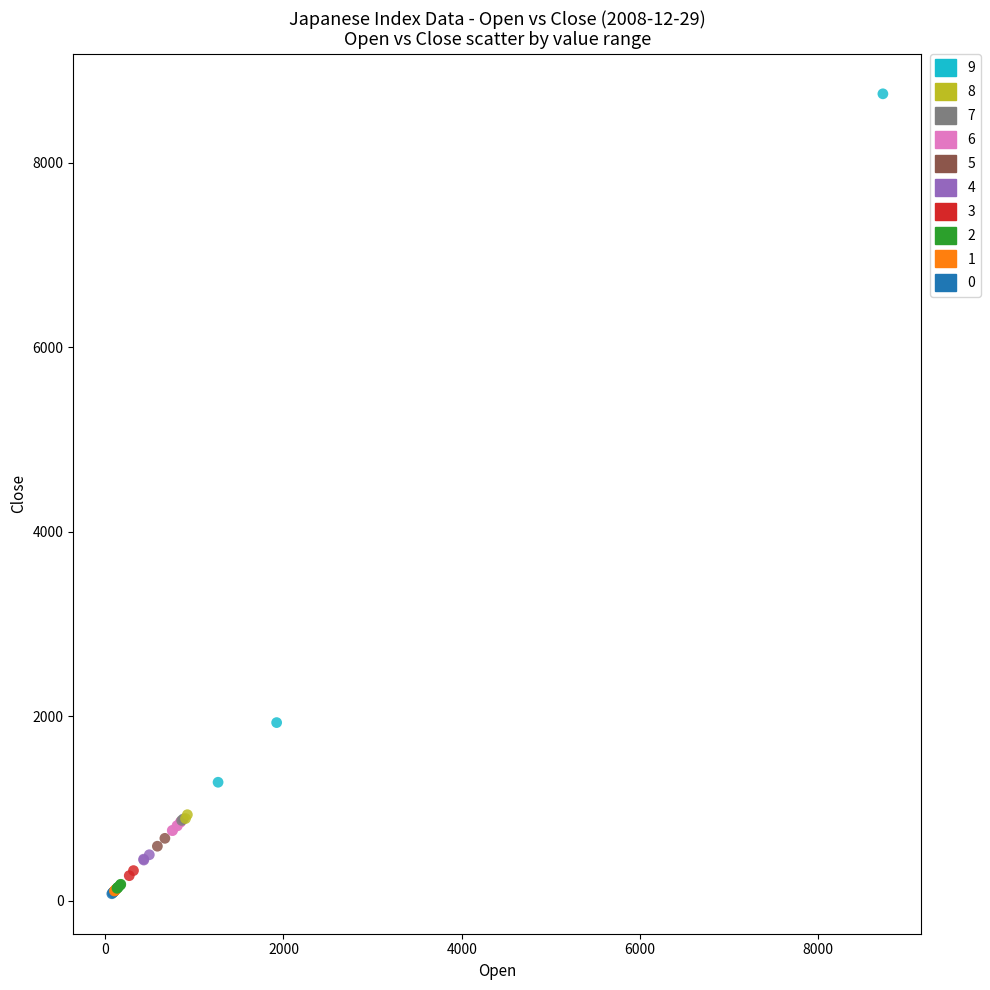

What are all the series names shown in the legend?

9, 8, 7, 6, 5, 4, 3, 2, 1, 0